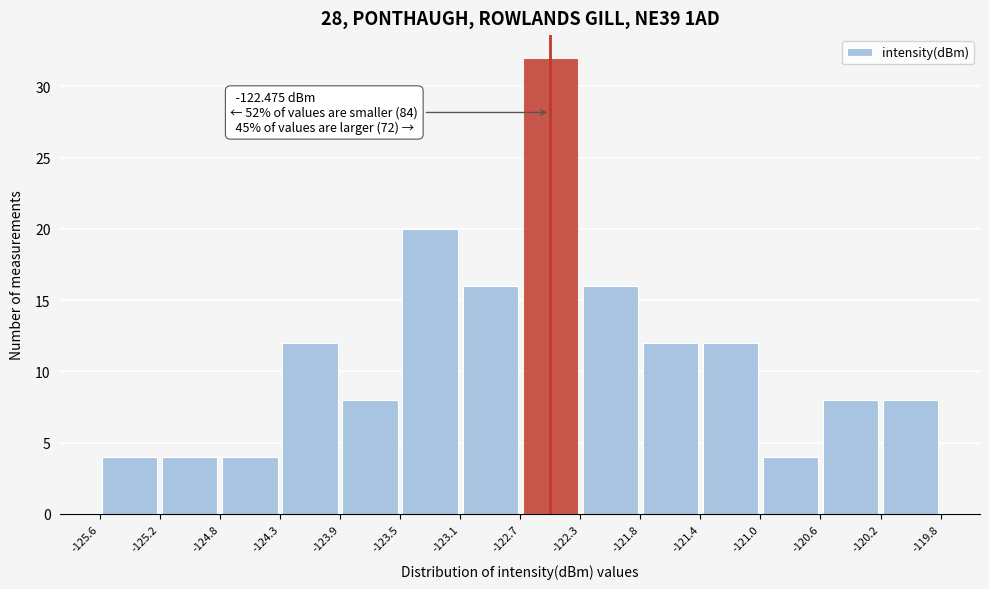

Which range on the x-axis has the tallest bar?

-122.7 to -122.3